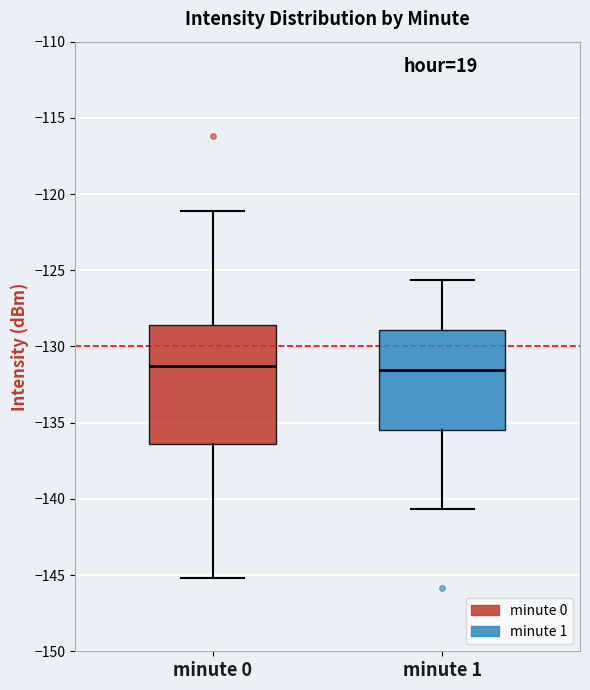

Reading left to right, read every box against the y-axis: the position of its median line, the range the box covers, and the ends of its whiskers. The values are not printed on the chart, so give them approximately, as read against the axis.

minute 0: median -131.5, box -136.5 to -128.5, whiskers -145.0 to -121.0
minute 1: median -131.5, box -135.5 to -129.0, whiskers -140.5 to -125.5